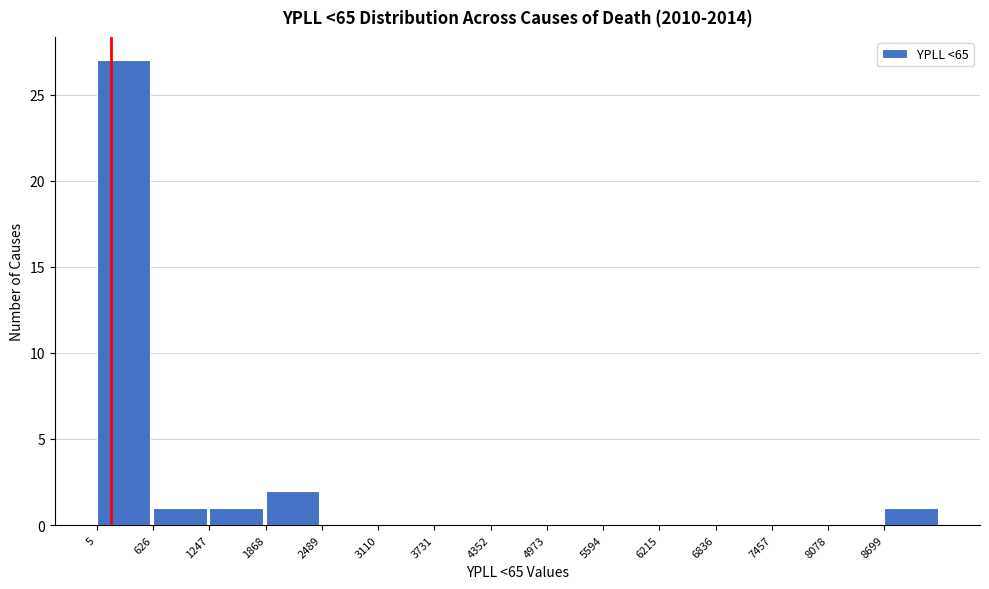

How tall is the bar that spans 1200 to 1900 on the x-axis? Neither the bar edges nor the heights are printed on the chart, so give them approximately, as read against the axes.

1